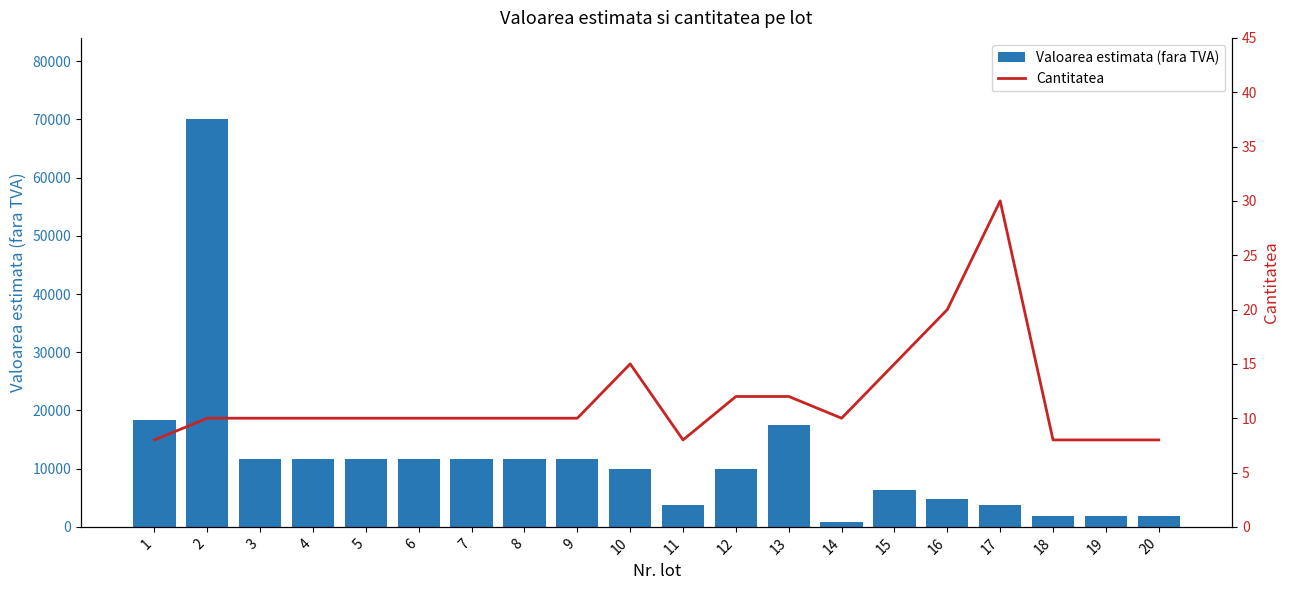

Where does the Valoarea estimata (fara TVA) series first go above 11667?

1